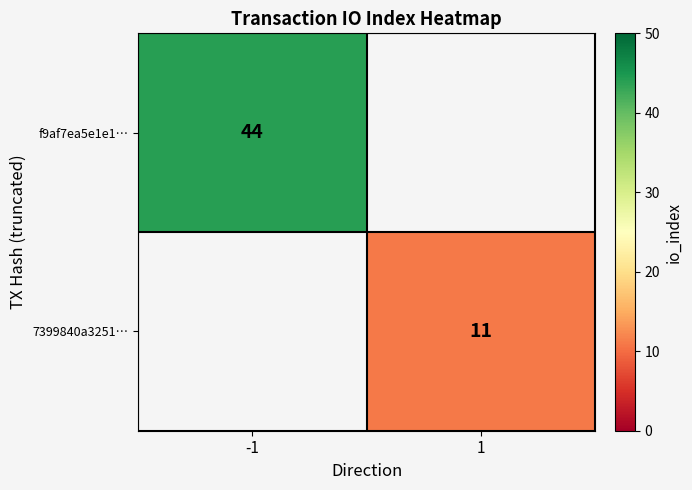

Which label corresponds to the largest value in the chart?

-1